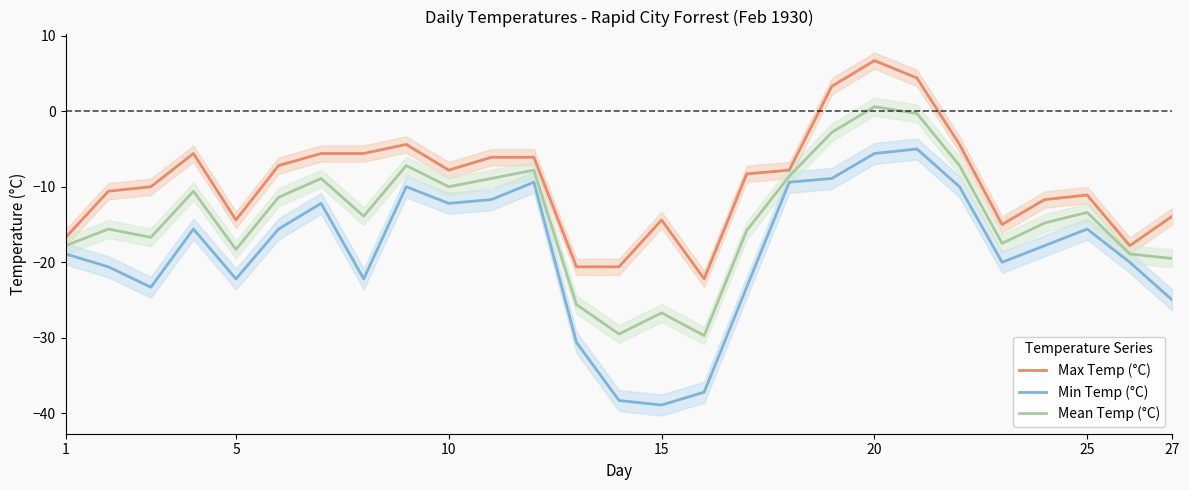

True or false: Min Temp (°C) and Mean Temp (°C) intersect in this chart.

False